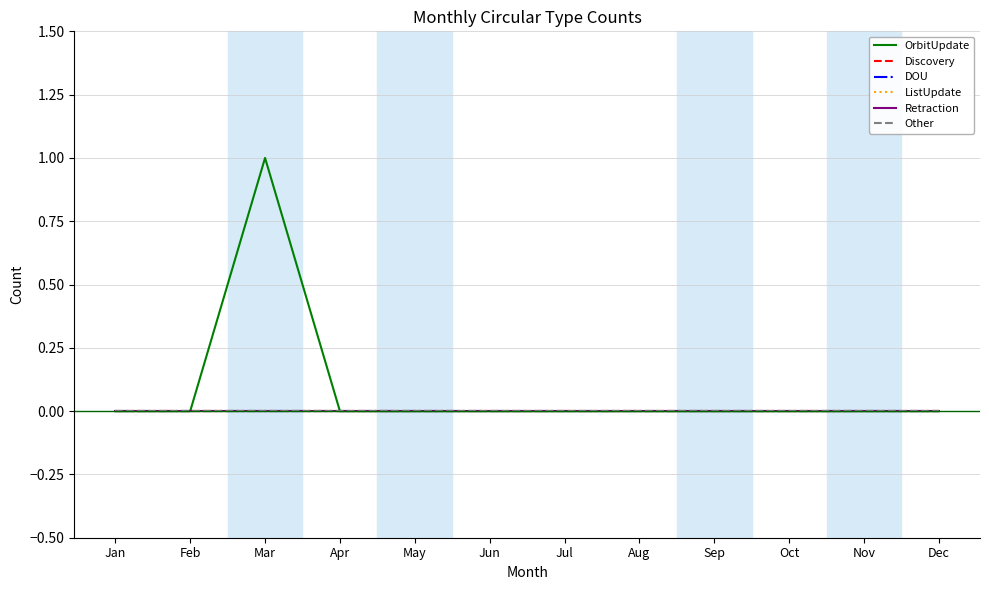

Does the chart have visible grid lines?

Yes